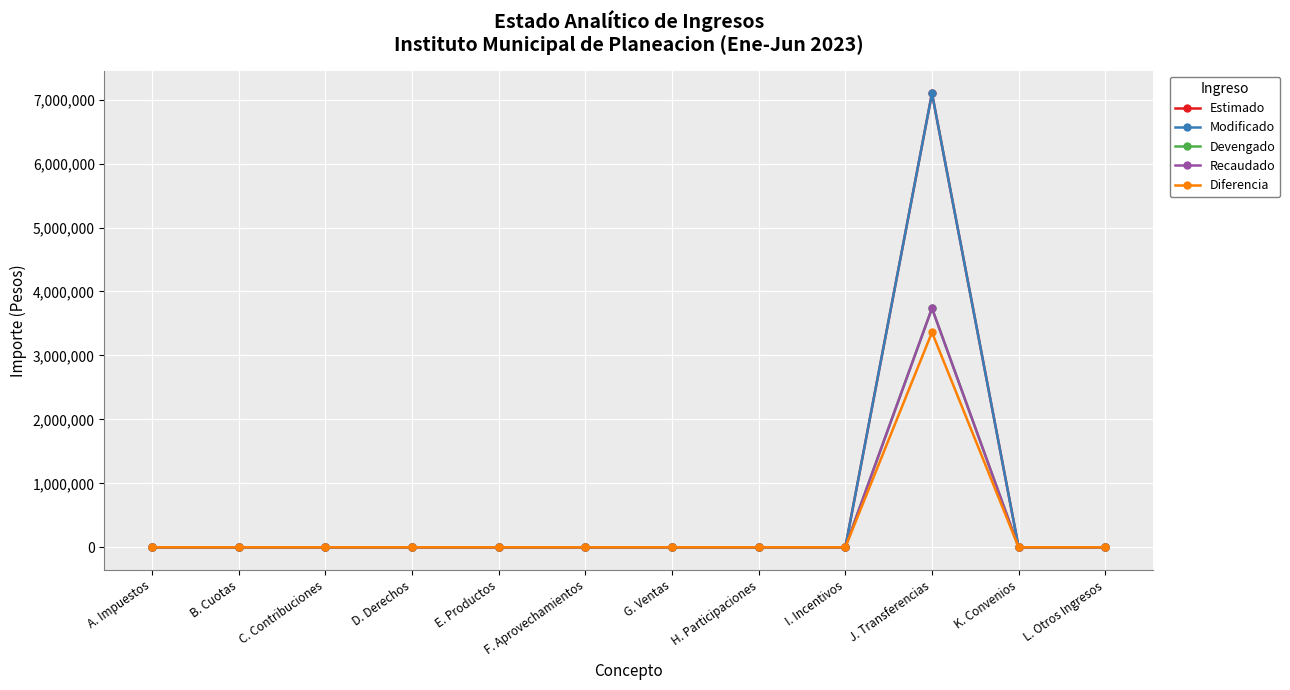

Is this an area chart (filled region under the line)?

No